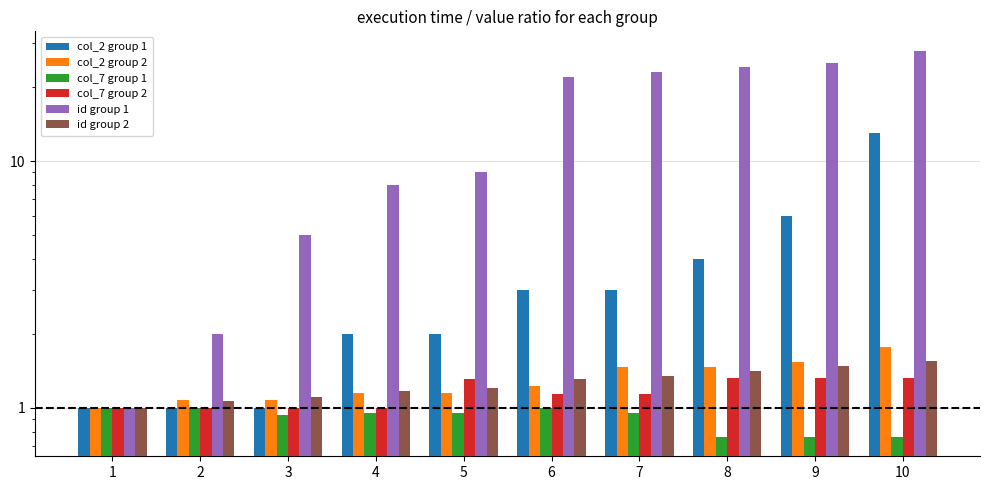

The value of id group 2 at 5 is 1.2. True or false?

True